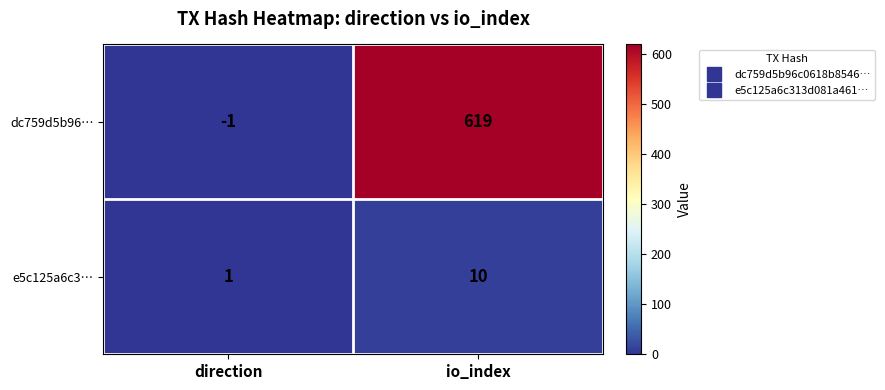

What is the difference between the maximum and minimum values in the dc759d5b96… series?

620